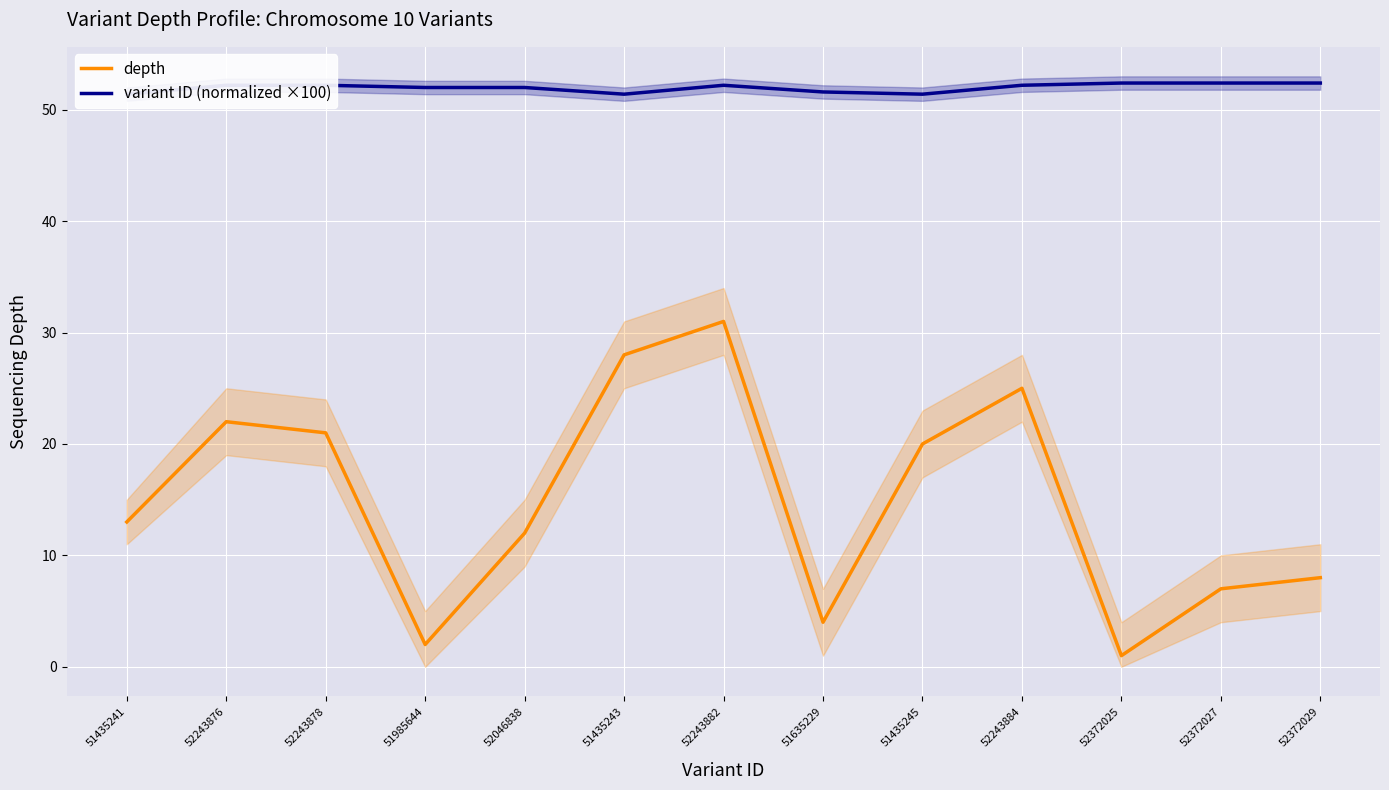

How many interior local peaks does the variant ID (normalized ×100) series have?

1